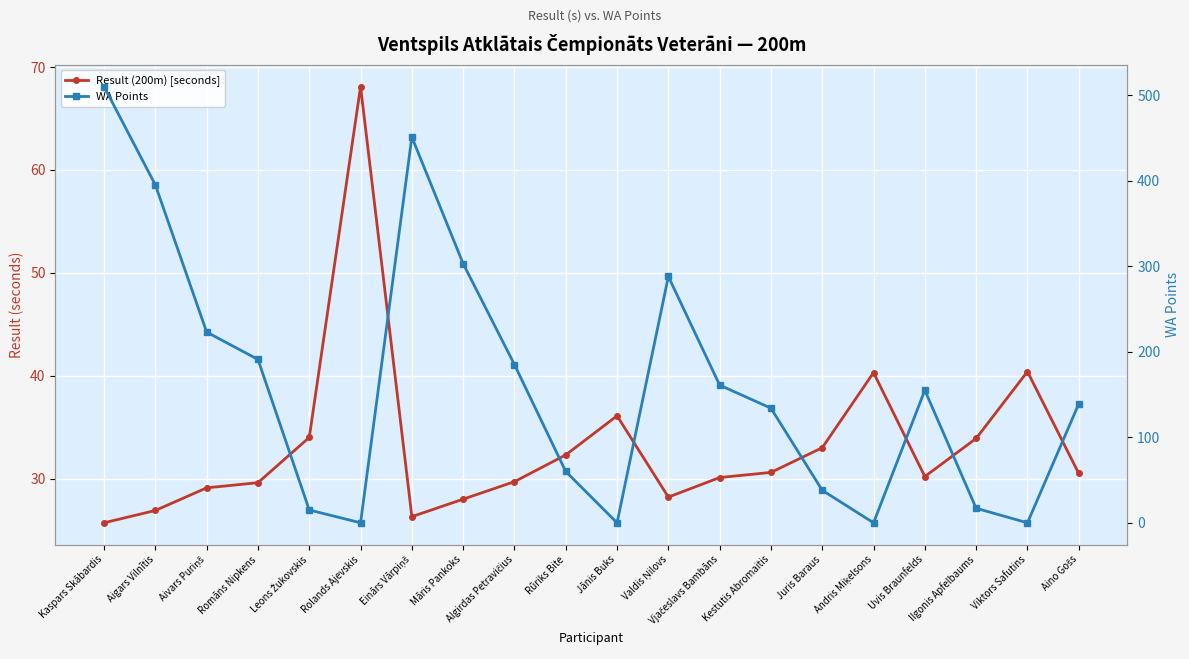

What is the difference between the highest and lowest values at Kestutis Abromaitis?

103.4